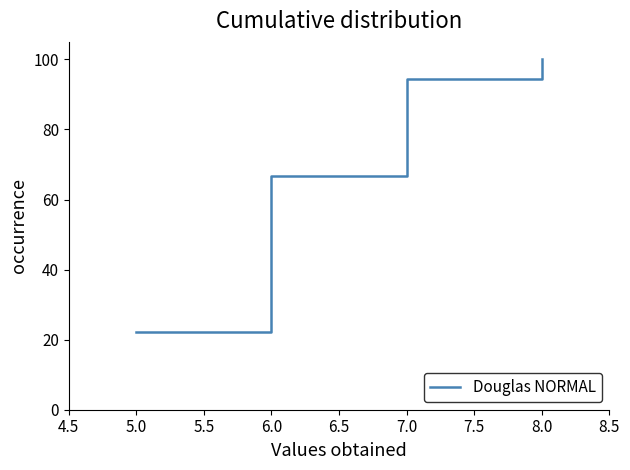

Reading left to right, extract all data points from this chart.

22.2	66.7	94.4	100.0